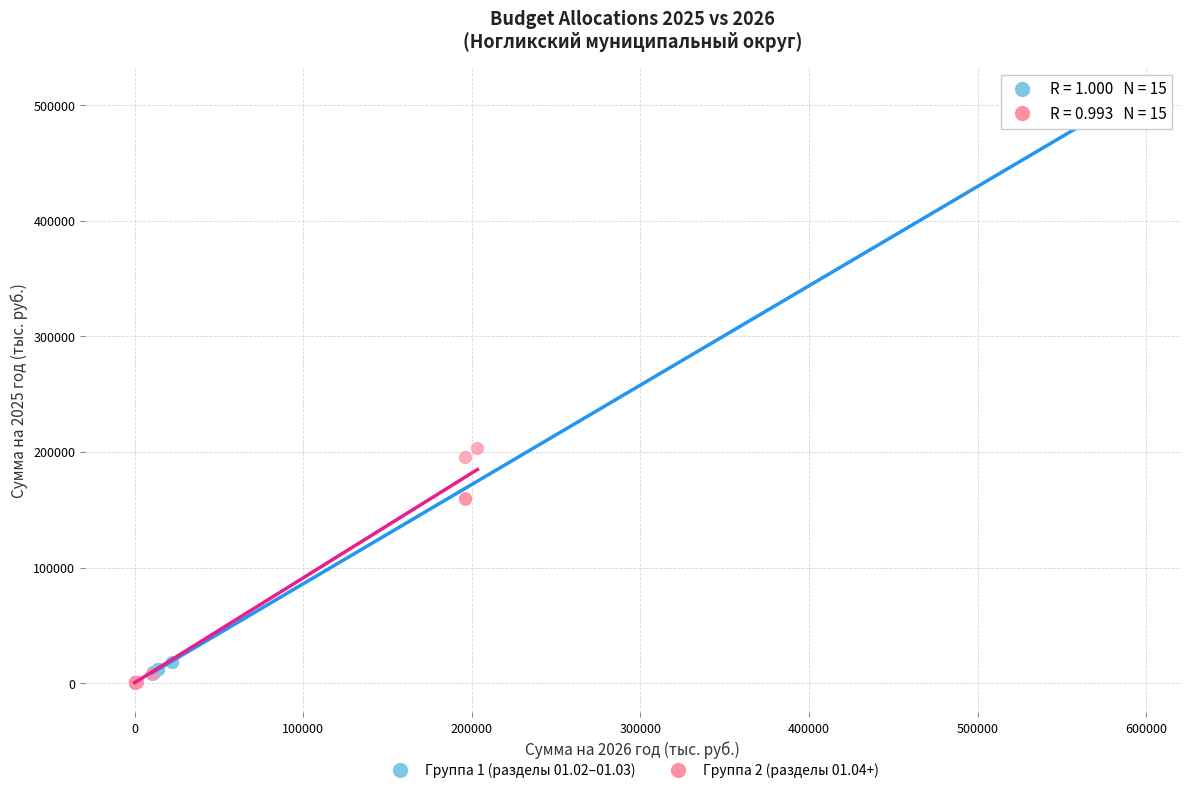

Which series has the widest spread of Y values?

Группа 1 (разделы 01.02–01.03)